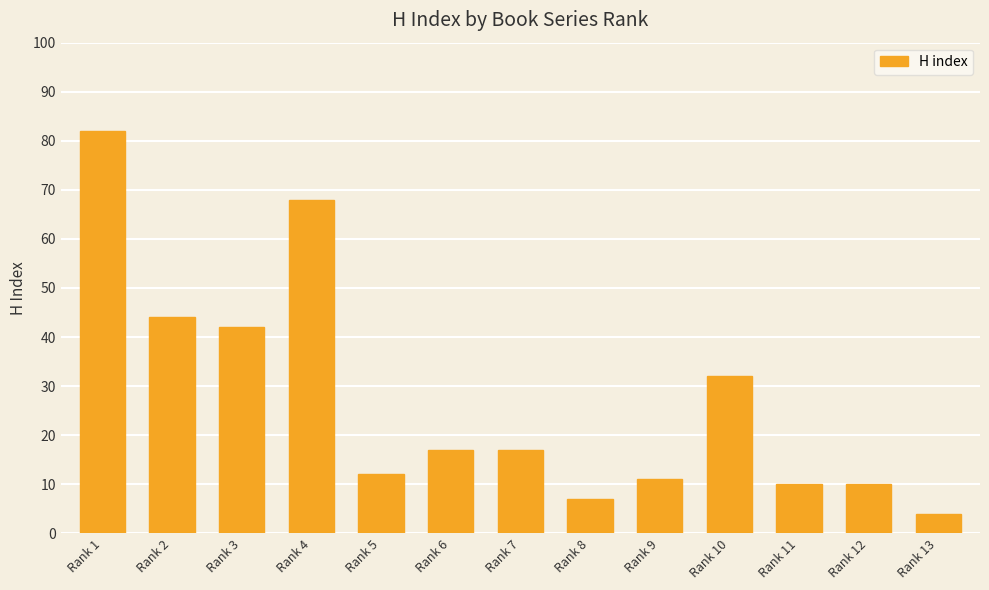

What value does the data have at Rank 9?

11